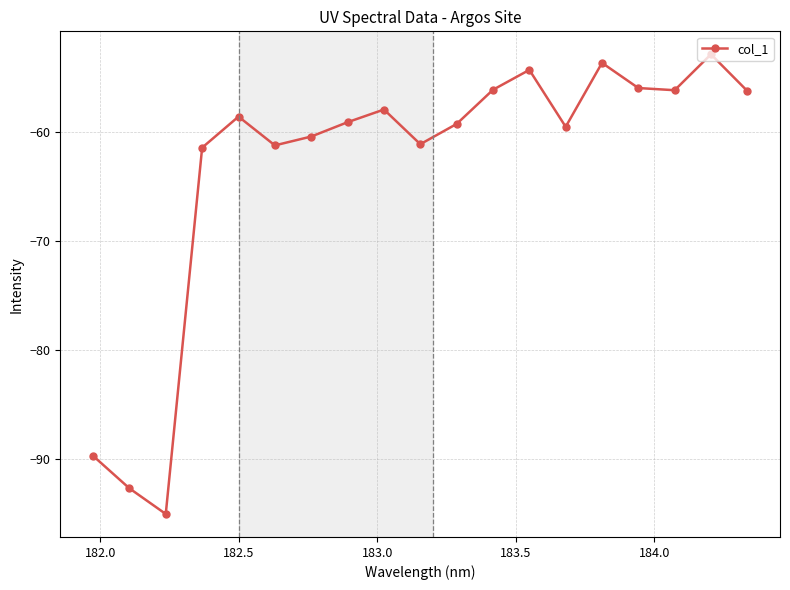

How many lines are shown in the chart?

1